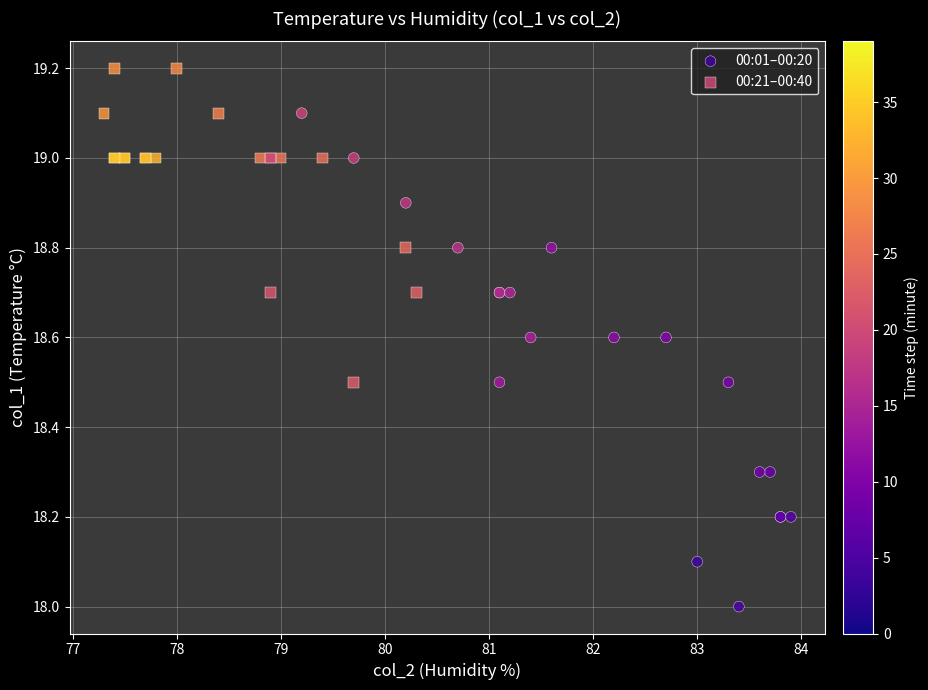

Which series contains the lowest Y value?

00:01–00:20